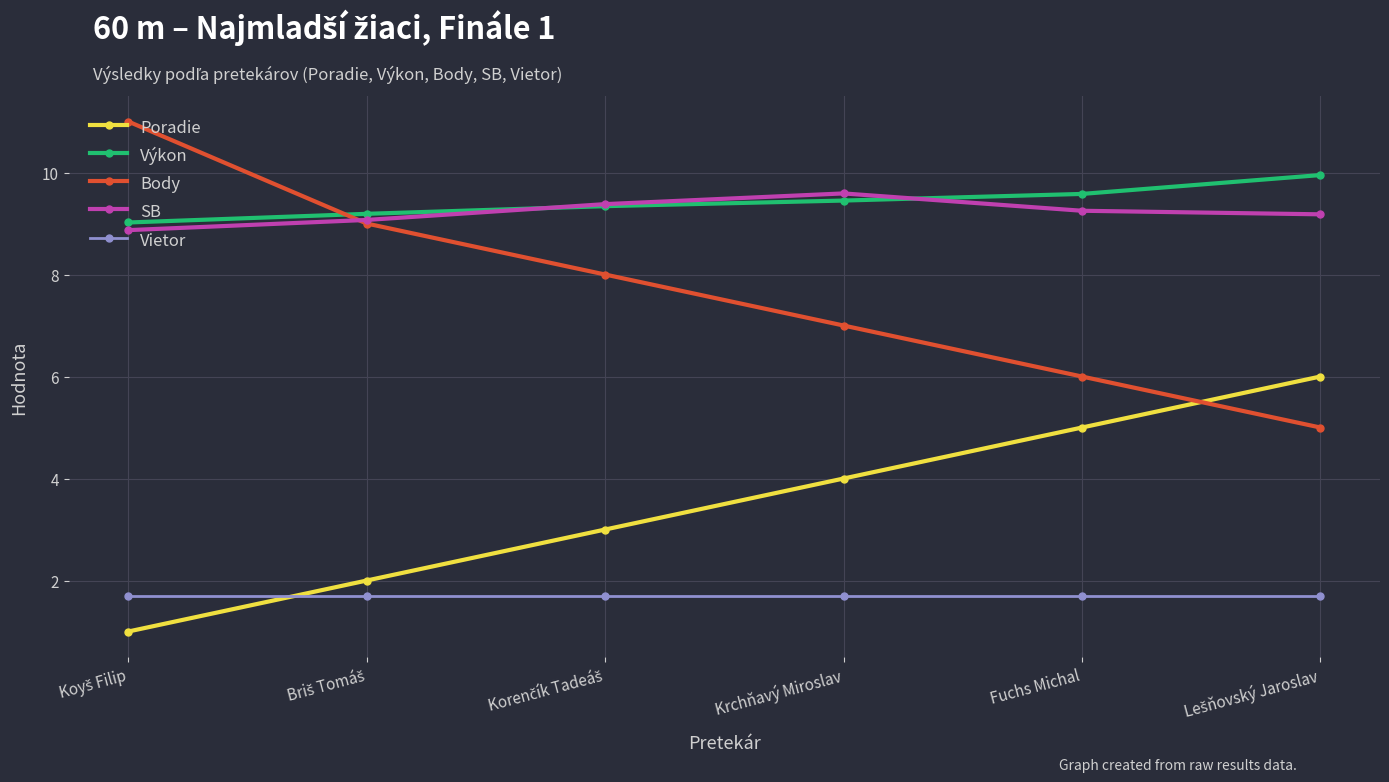

What is the approximate value of Poradie at Krchňavý Miroslav?

4.0